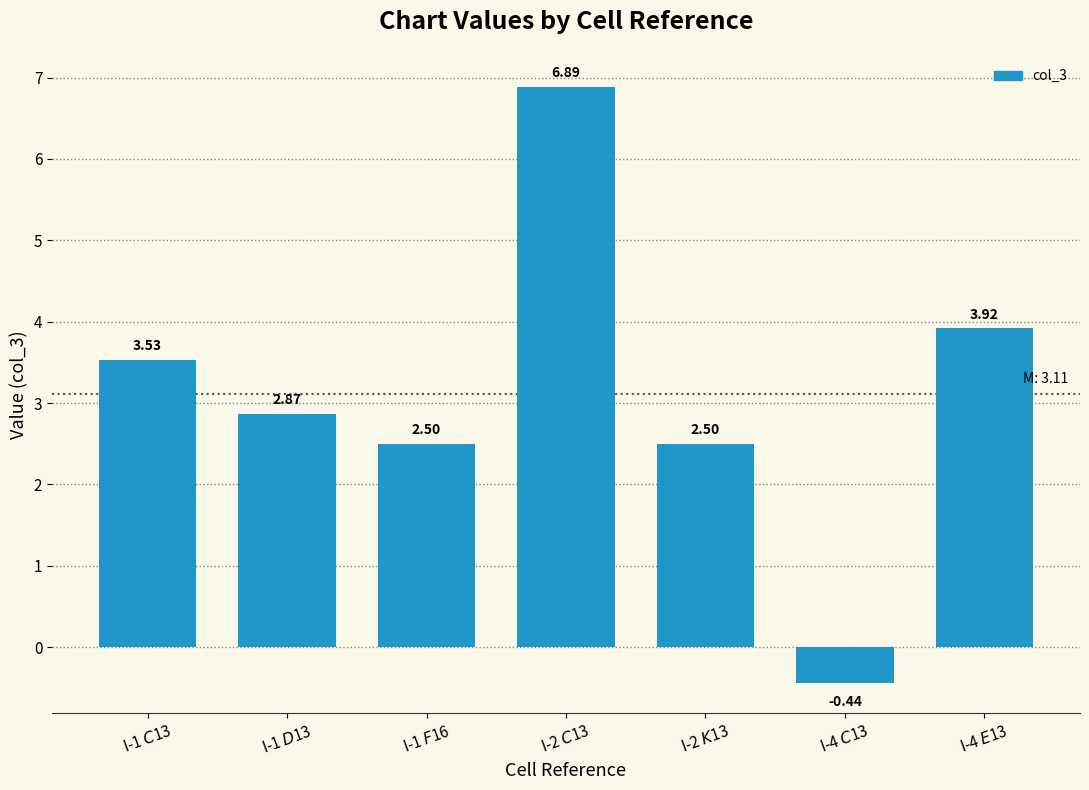

What is the average value?

3.1